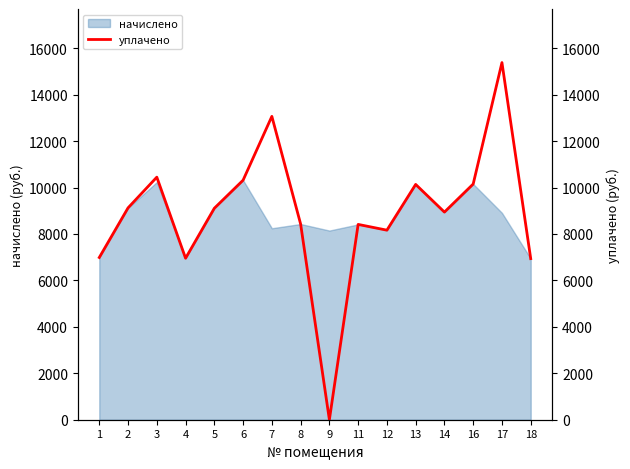

What is the approximate value at 5?

9108.0